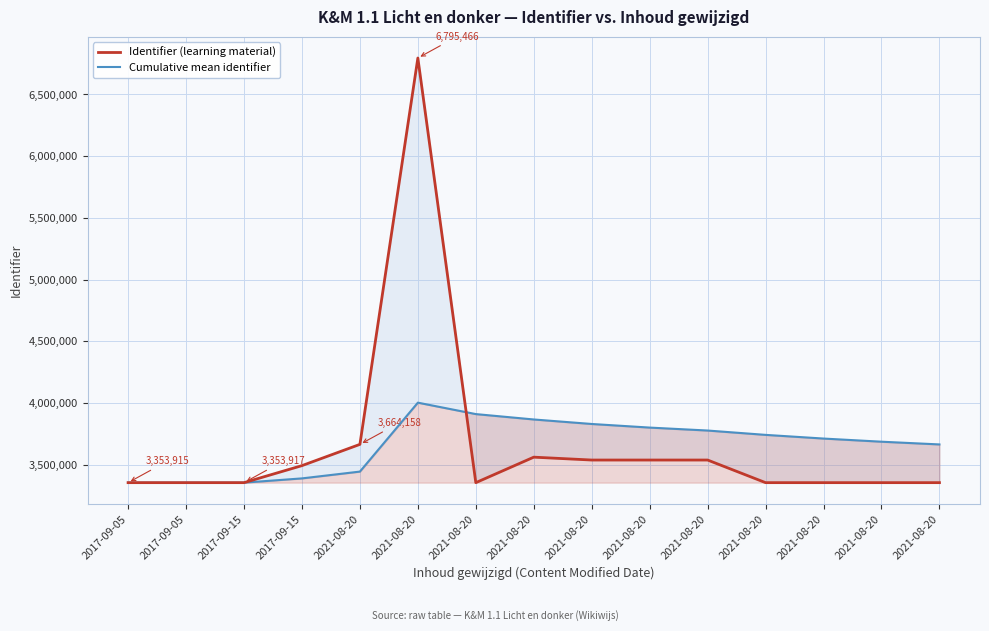

How many interior local valleys does the Identifier (learning material) series have?

4